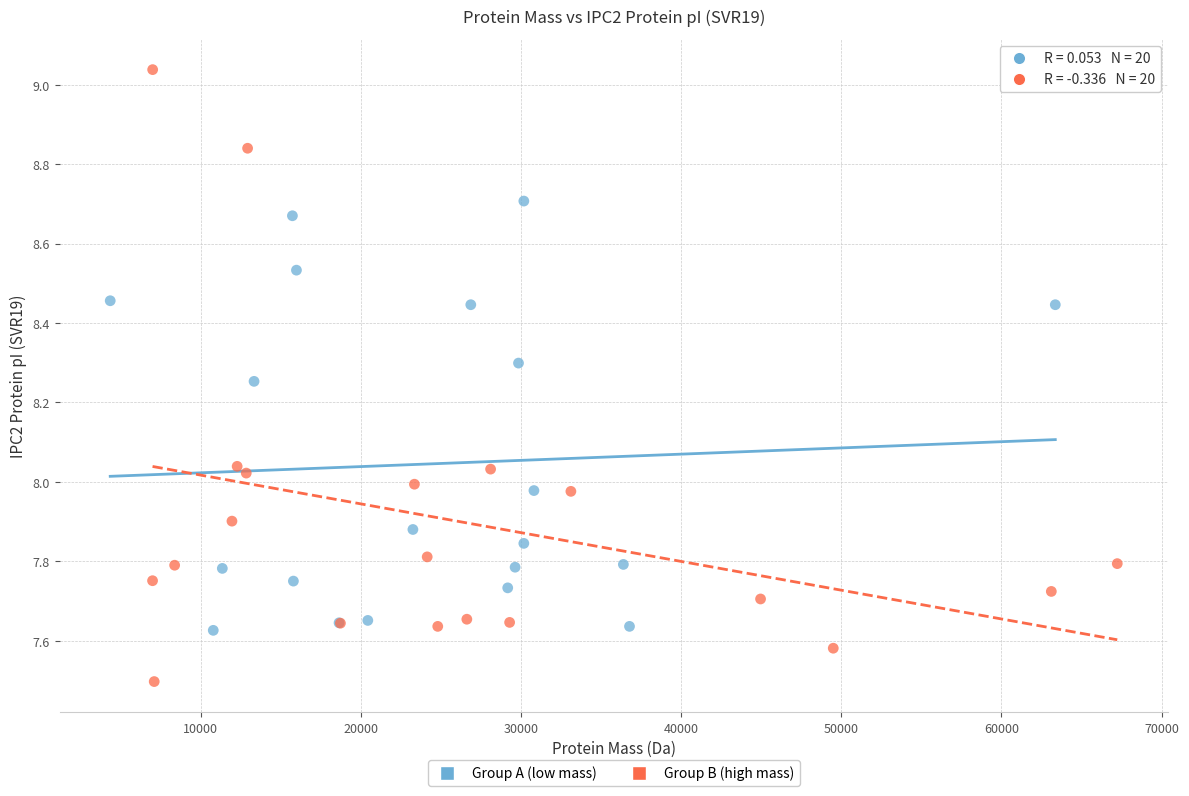

Which series contains the lowest Y value?

Group B (high mass)